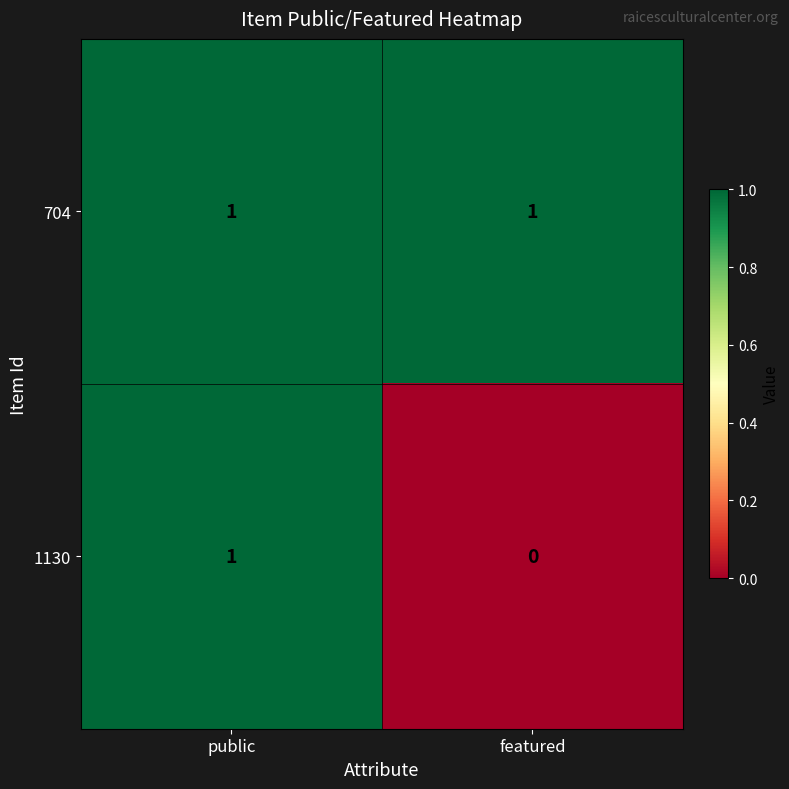

What is the maximum value shown in the chart?

1